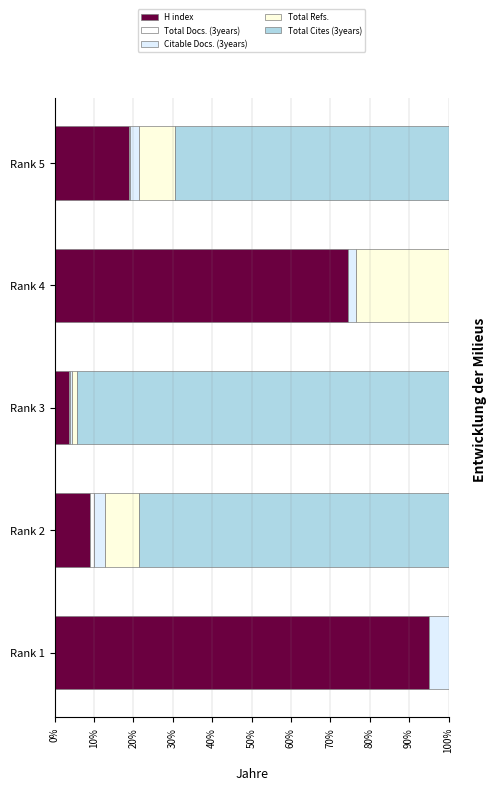

How many series are shown in this chart?

5